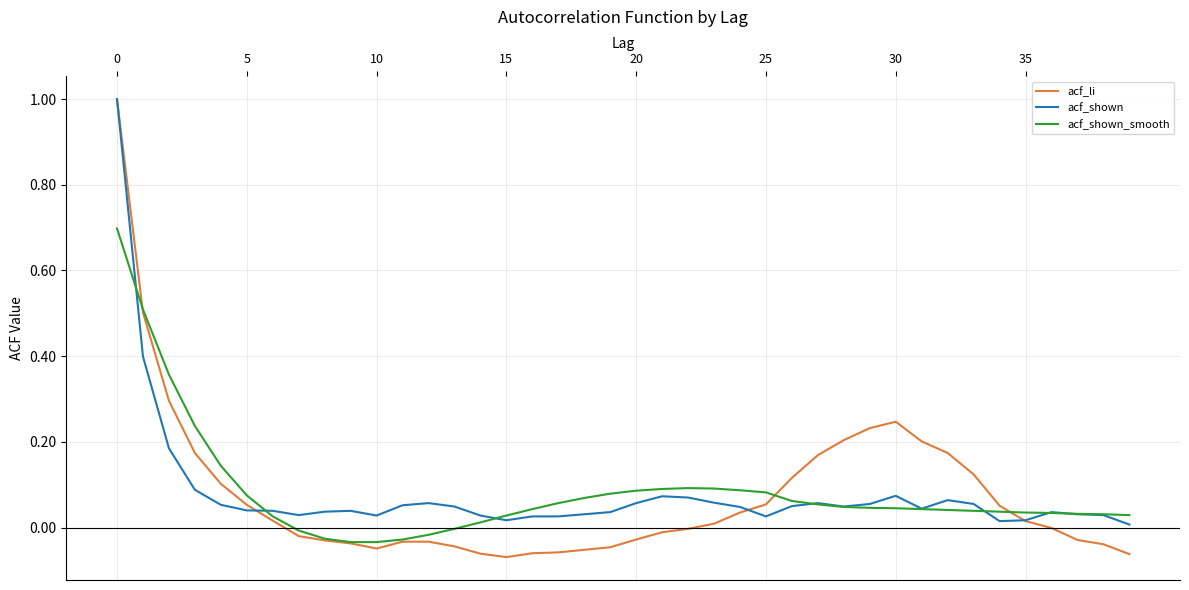

Rank the series by their average value, from lowest to highest.

acf_li, acf_shown, acf_shown_smooth